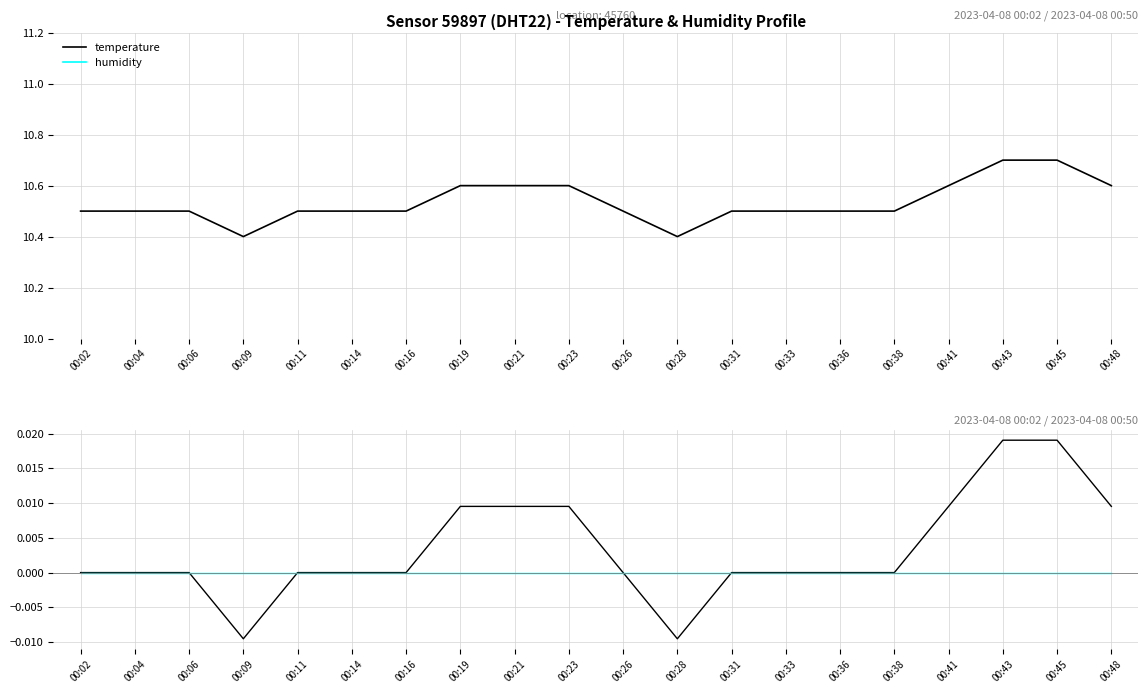

Between 00:14 and 00:41, which series saw the biggest shift?

temperature